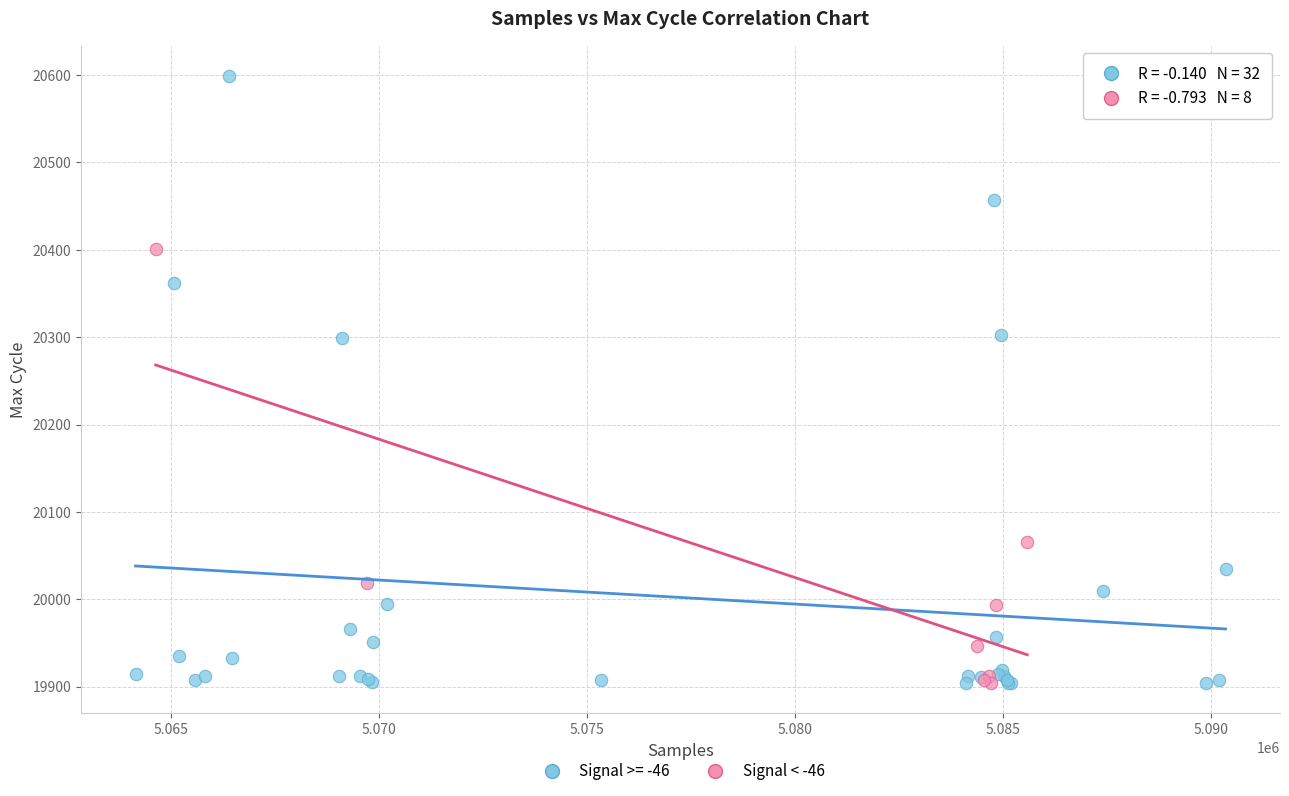

Which series reaches the maximum Y coordinate?

Signal >= -46